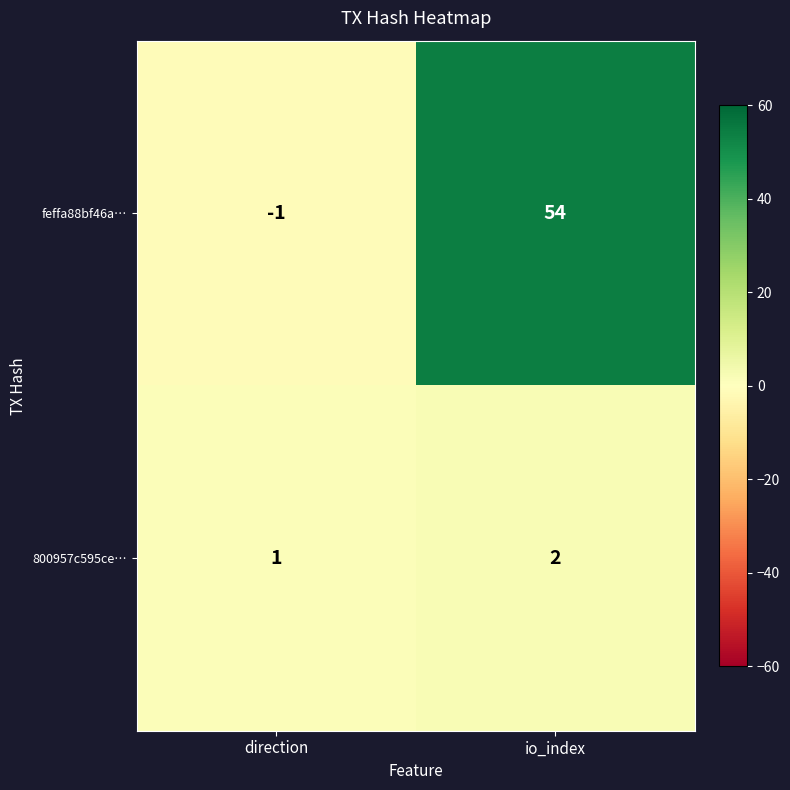

True or false: feffa88bf46a… has a value of 37 at io_index.

False